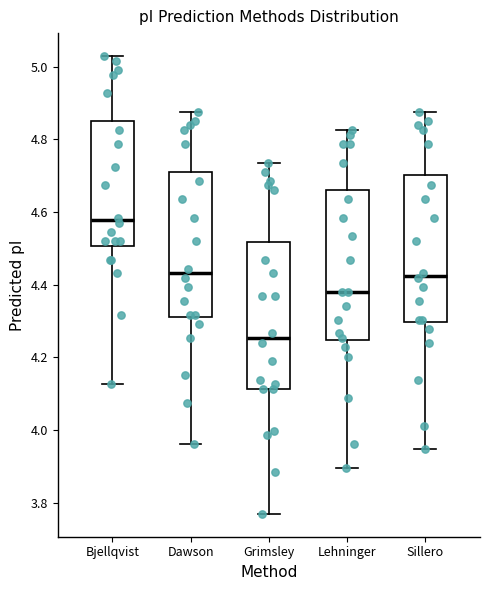

Where does the upper whisker of the box for Dawson end on the y-axis? The values are not printed on the chart, so give them approximately, as read against the axis.

4.88